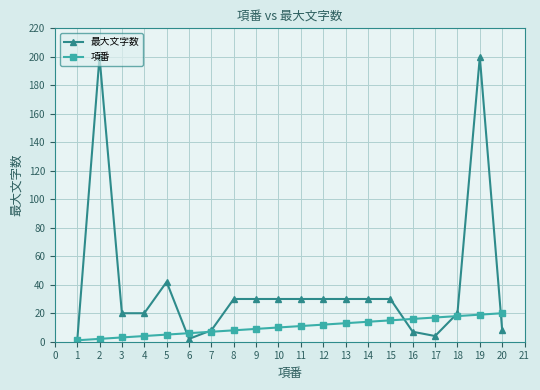

What is the sum of all 項番 values?

210